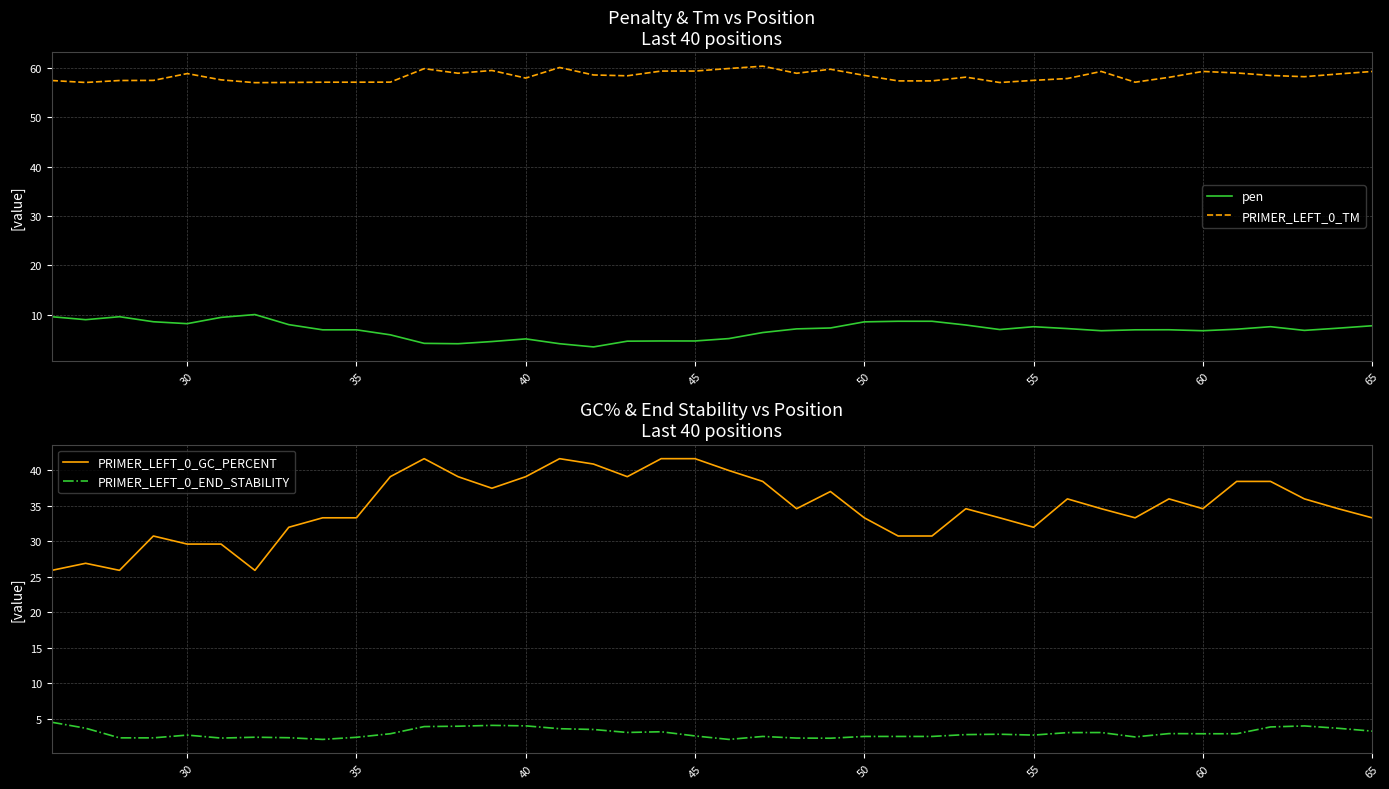

In PRIMER_LEFT_0_END_STABILITY, how many points are higher than both neighbors (excluding endpoints)?

9